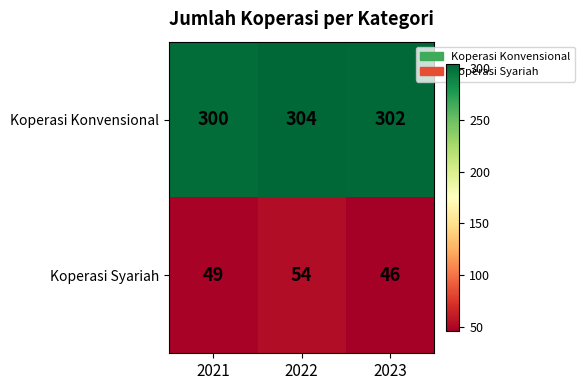

Read the Koperasi Syariah value at 2021.

49